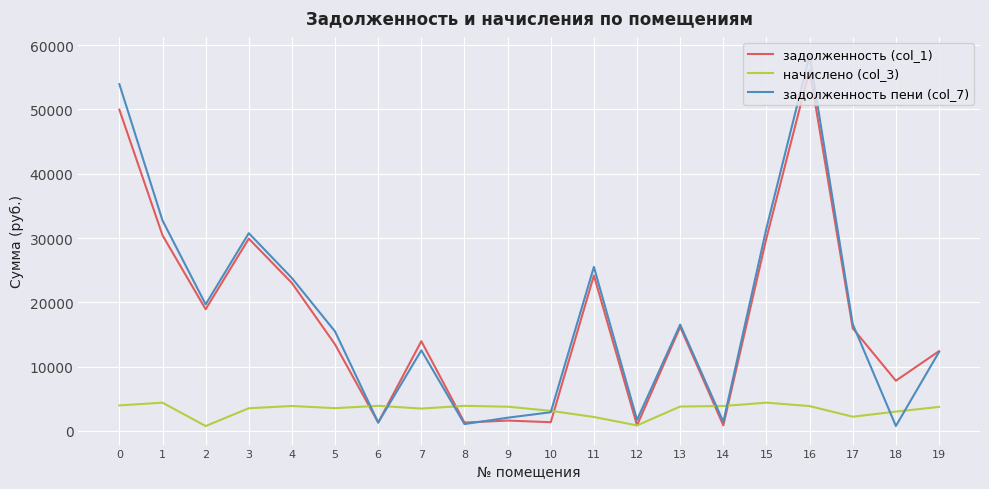

What is the difference between the highest and lowest values at 15?

27141.3